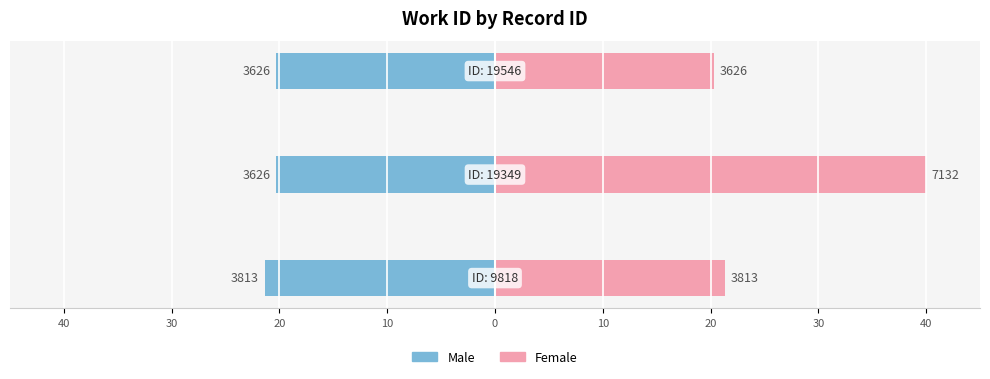

What is the value of the Male (work_id) bar at the 1st from the left?

-21.4